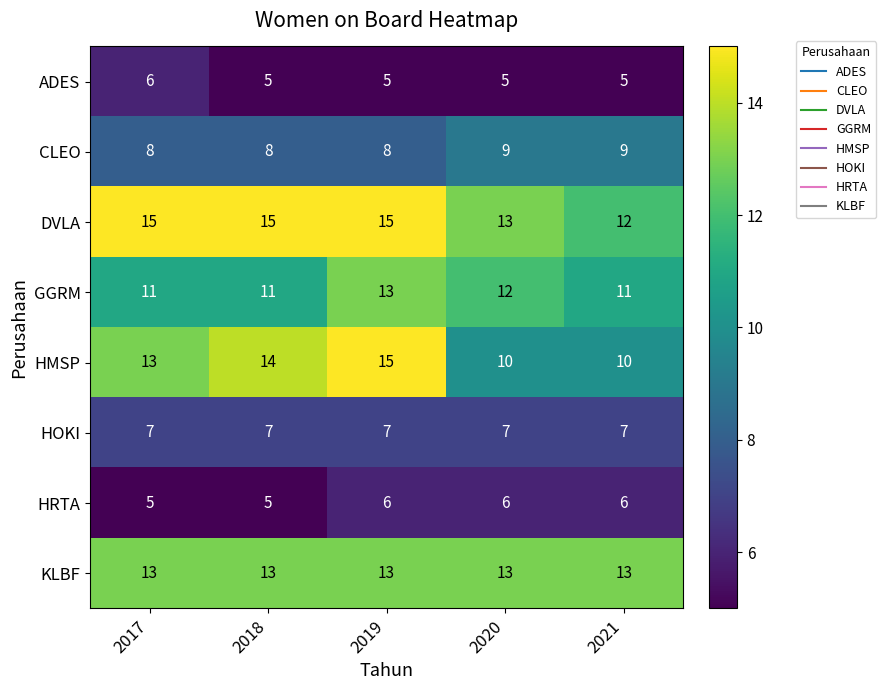

What is the lowest value of the DVLA series?

12